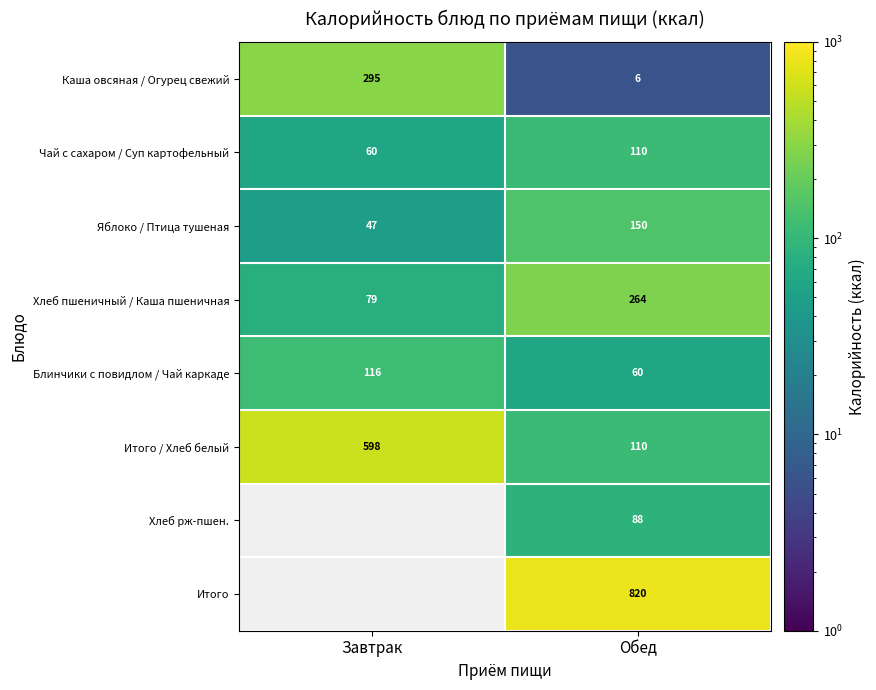

Which category has the lowest value in the Итого / Хлеб белый series?

Обед